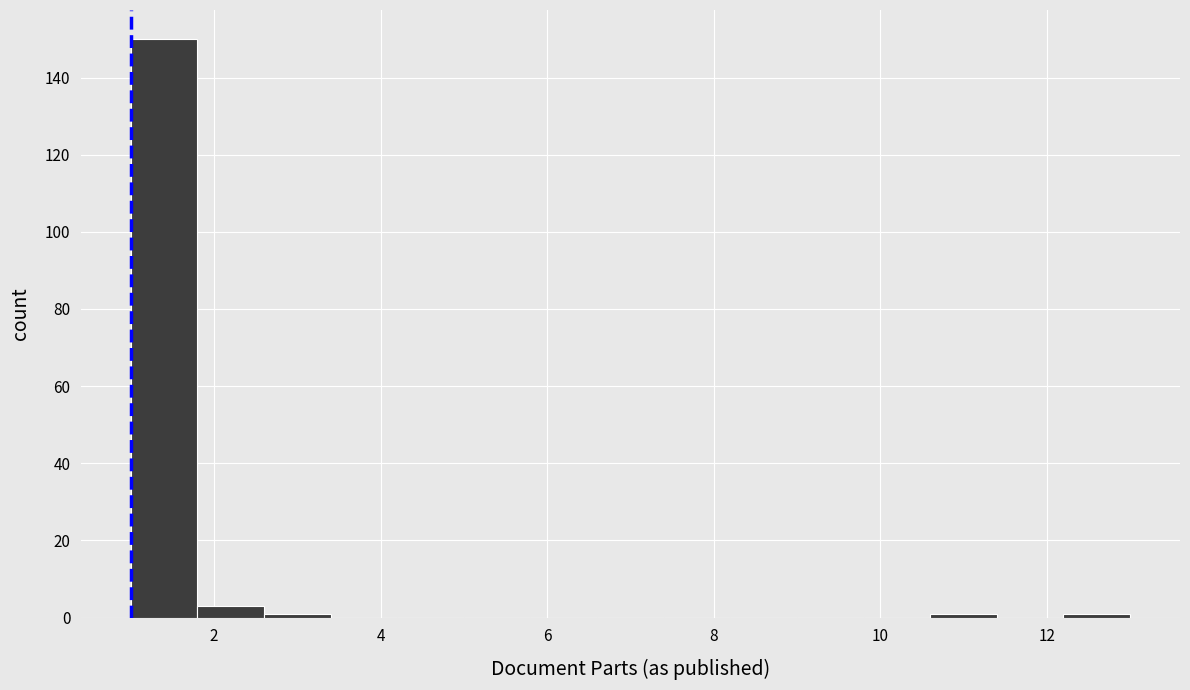

Which range on the x-axis has the tallest bar?

1.0 to 1.8